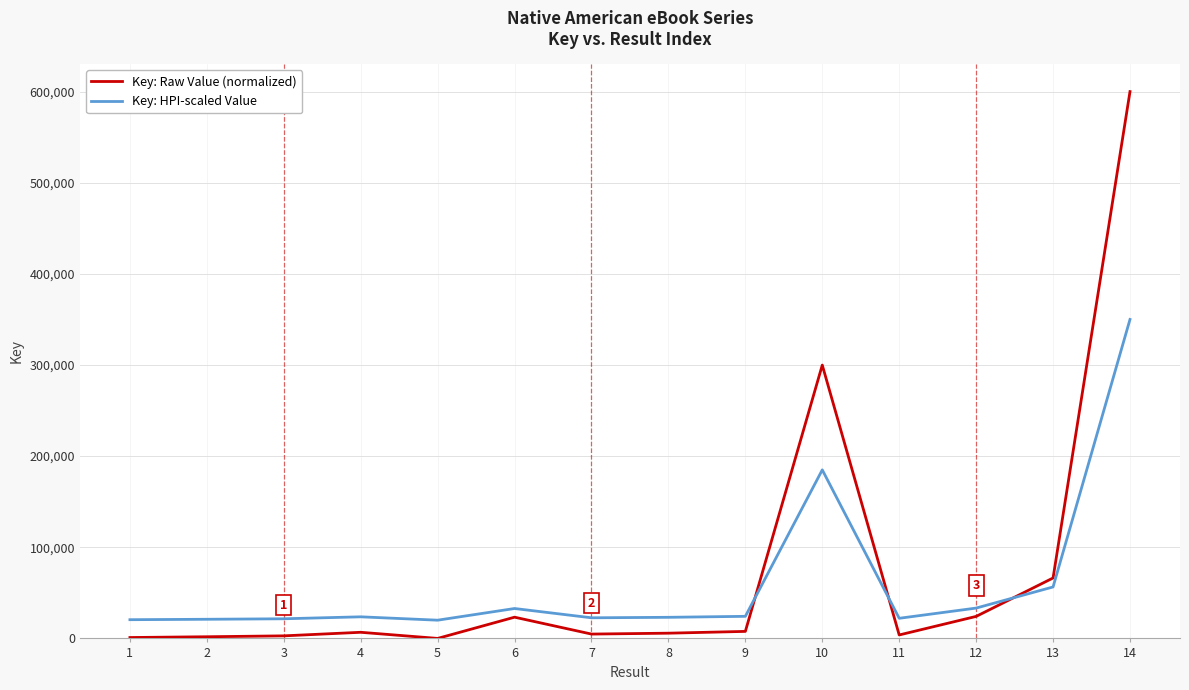

Between which two adjacent categories do Key: HPI-scaled Value and Key: Raw Value (normalized) first intersect?

9 and 10